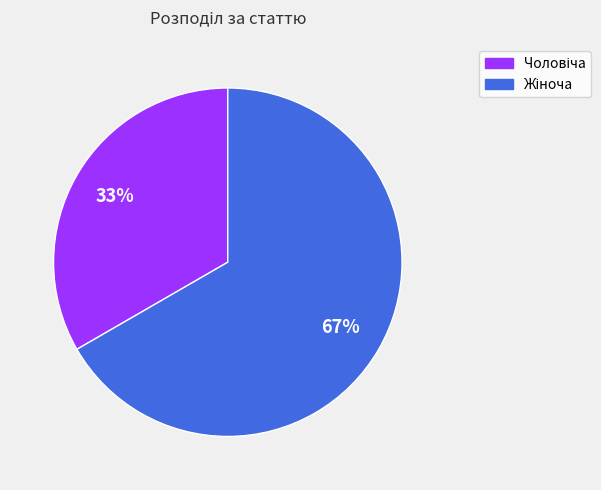

How many slices are in this pie chart?

2